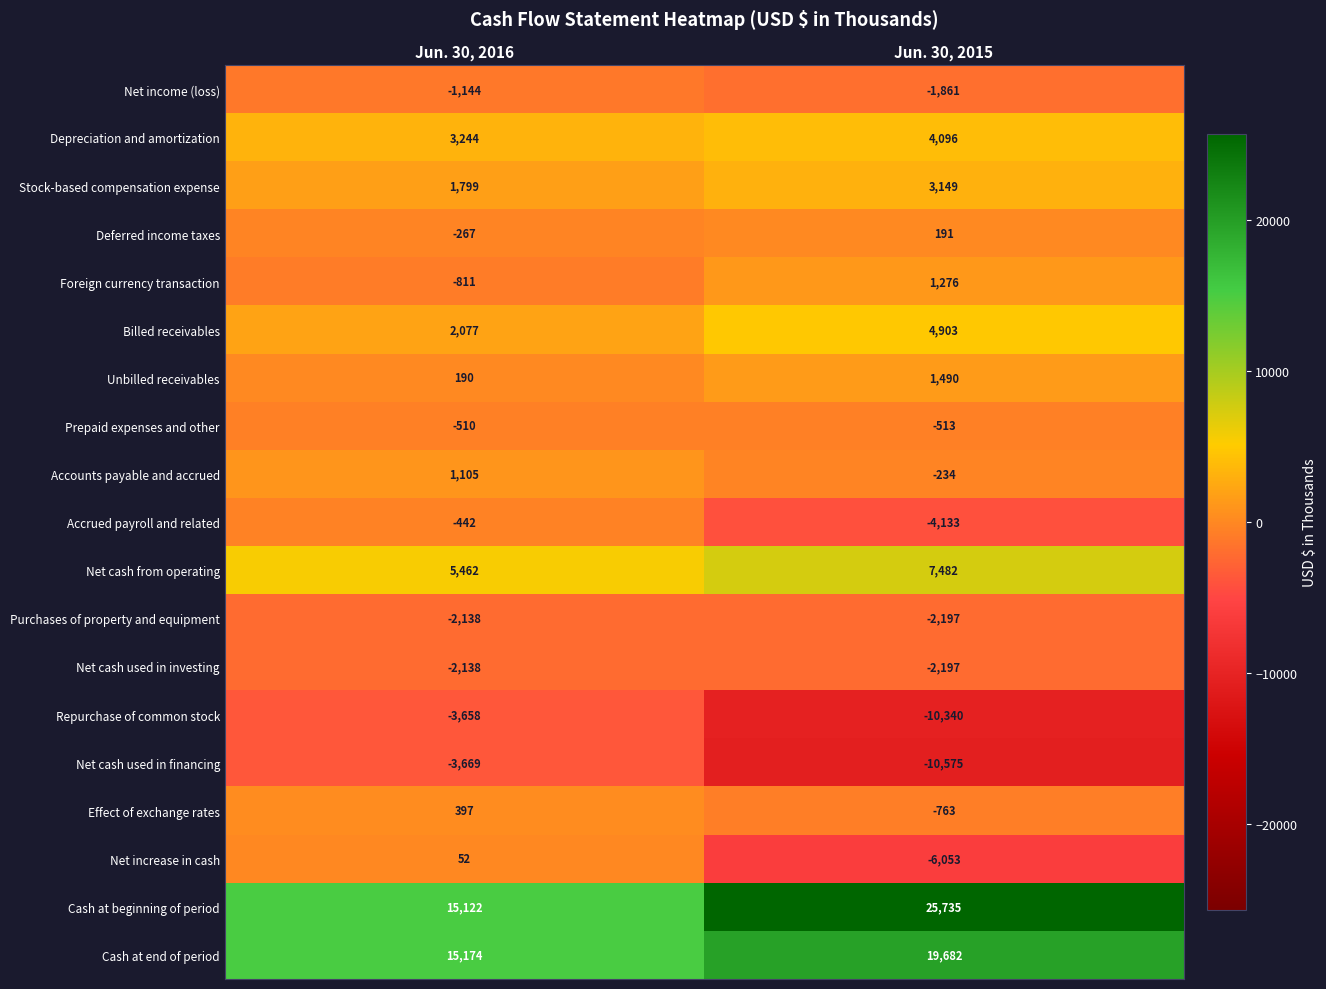

At which category is the sum across all series the highest?

Jun. 30, 2016